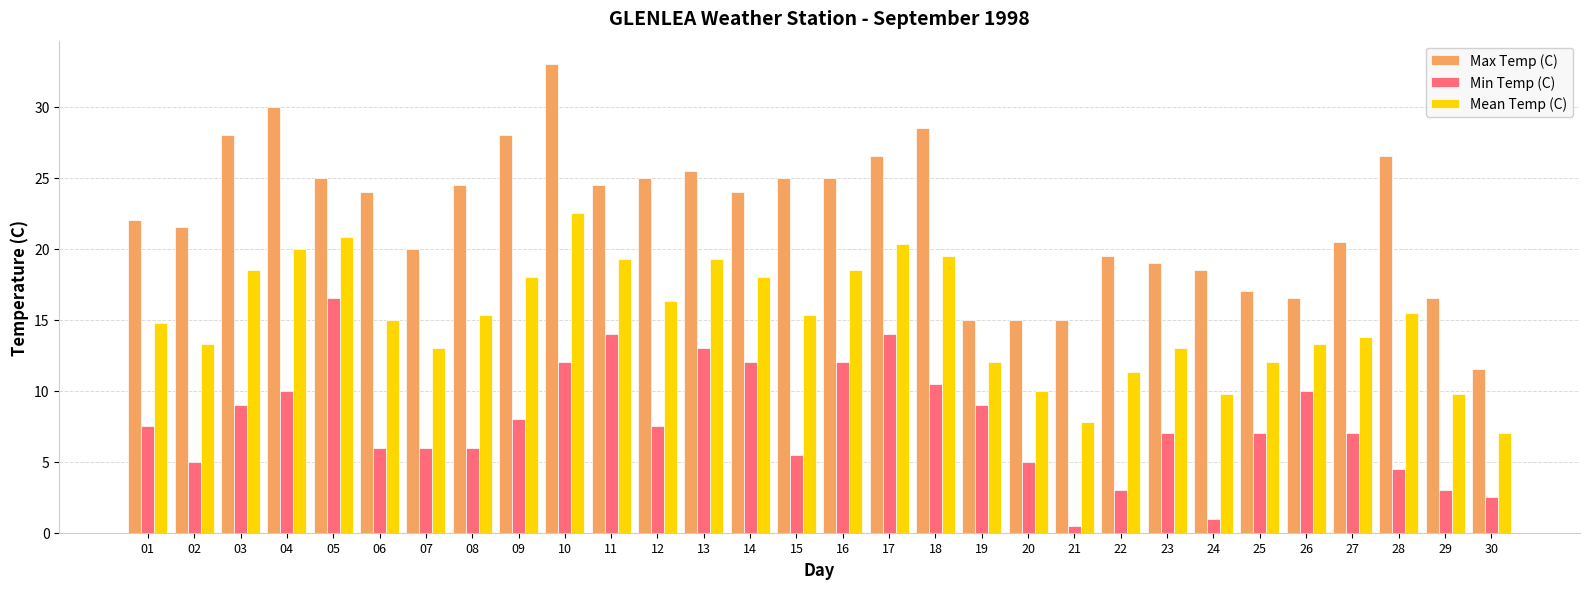

How many bars are there in total?

90